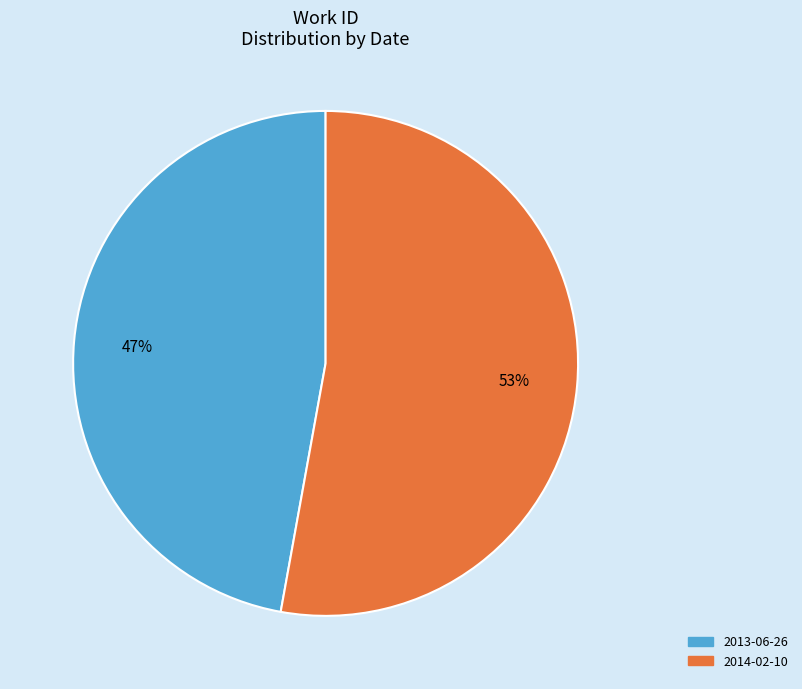

To the nearest percent, what percentage of the pie is 2014-02-10?

53%